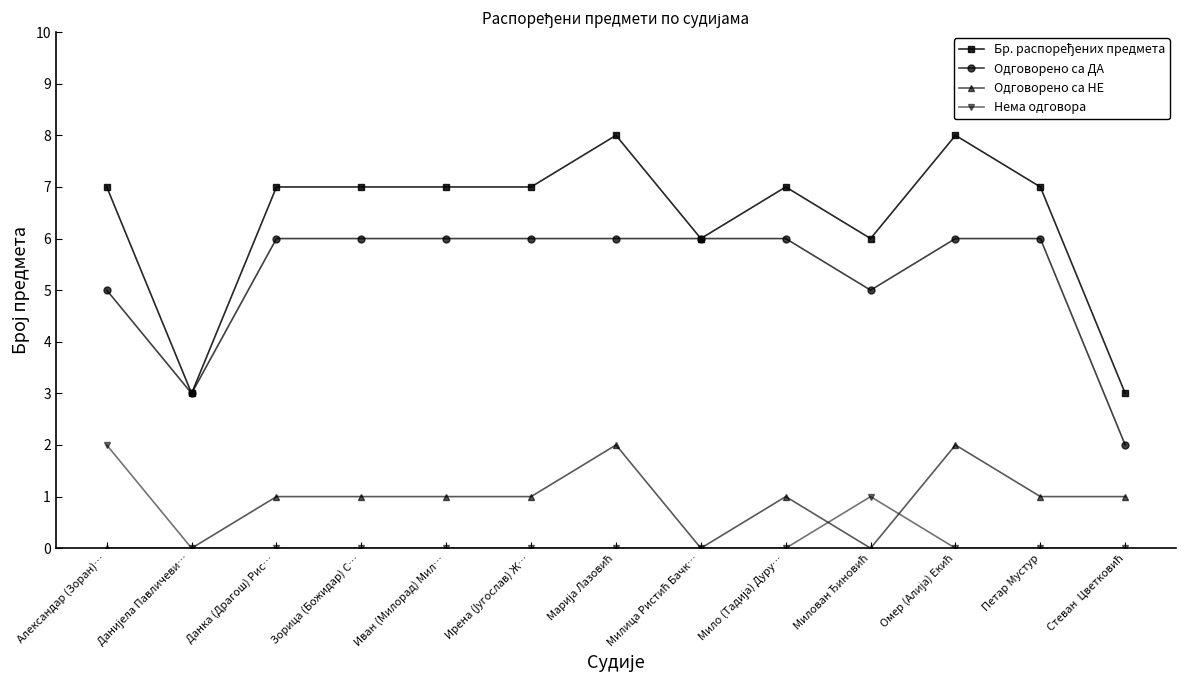

True or false: Нема одговора and Одговорено са ДА cross at least once.

False